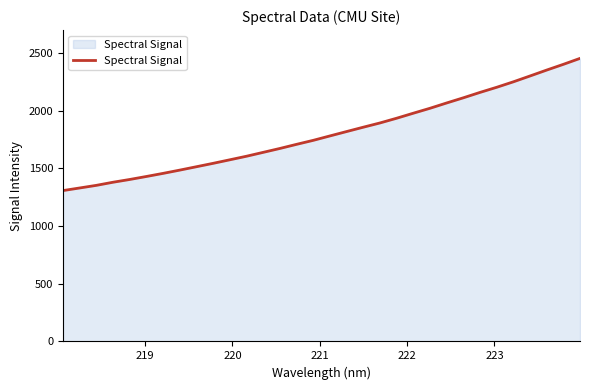

How many lines are shown in the chart?

1